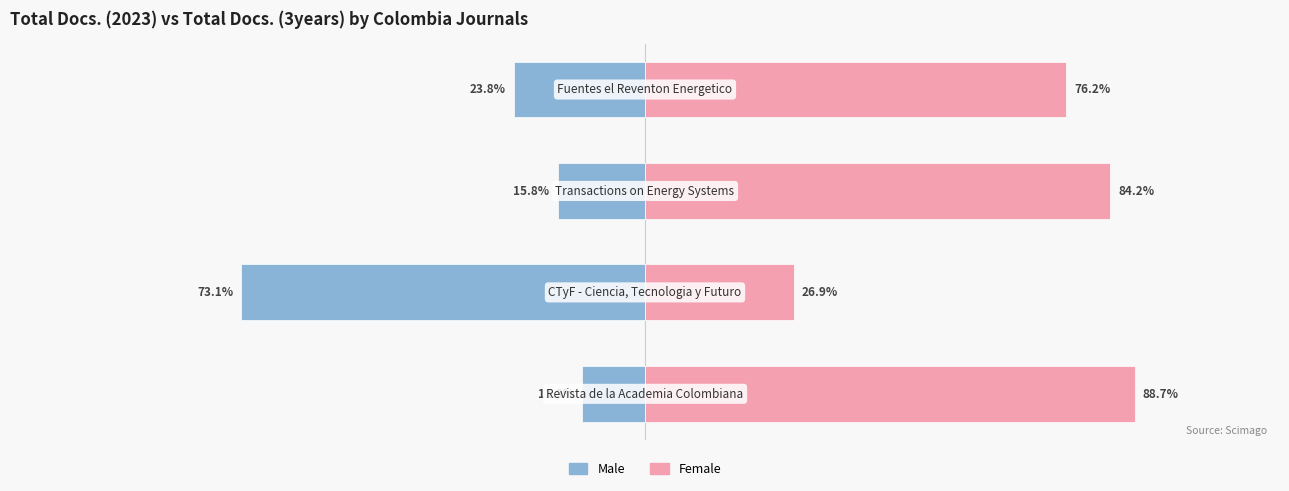

The Male series shows -38.3 at 3. True or false?

False